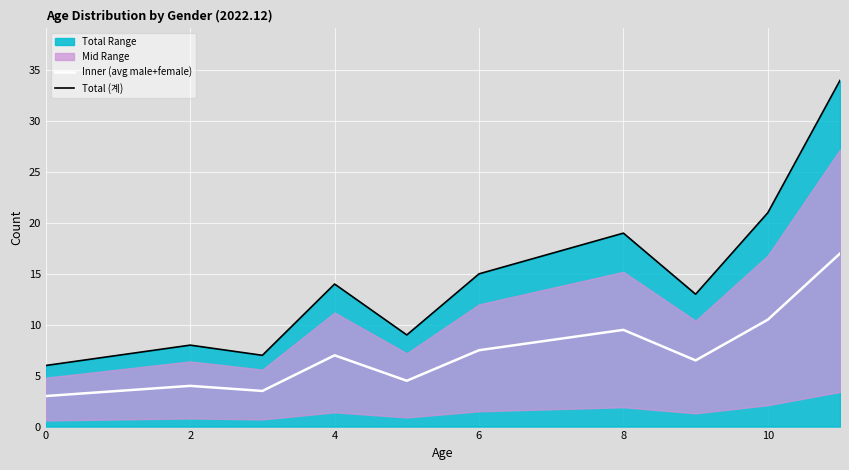

How many interior local valleys does the Total (계) series have?

3